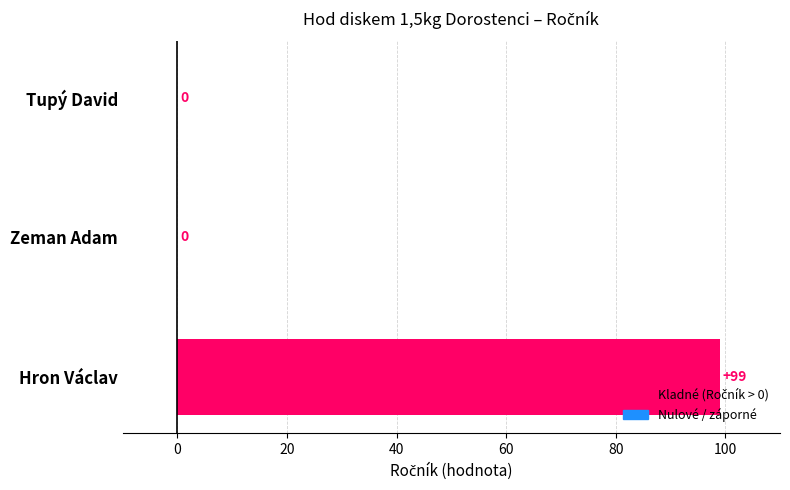

Reading bottom to top, list all the values displayed in this chart.

Hron Václav=99	Zeman Adam=0	Tupý David=0